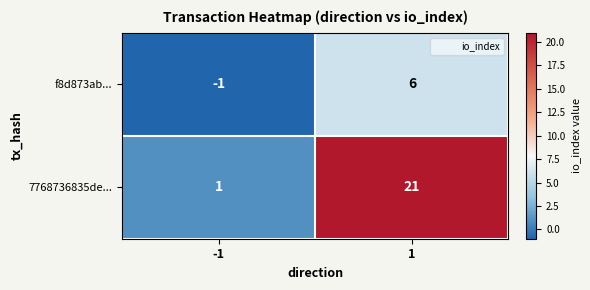

Which series changed the most between -1 and 1?

7768736835de...